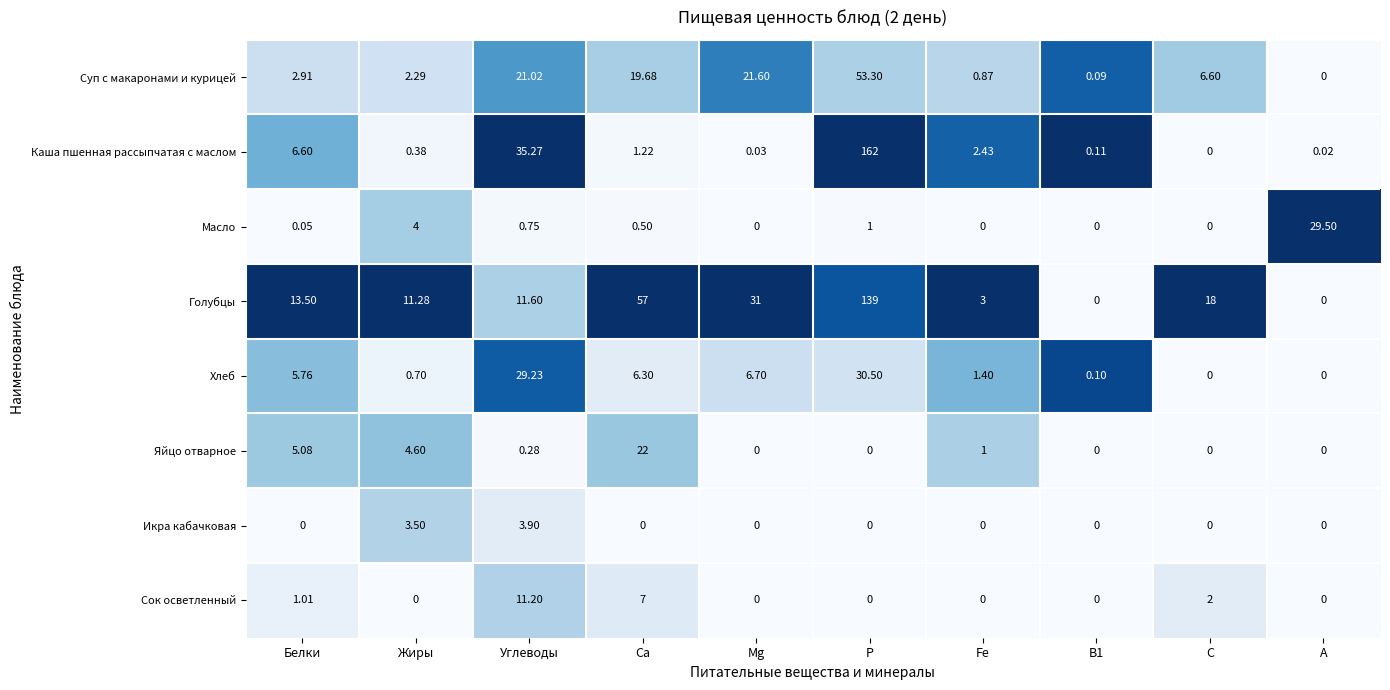

Which series has the largest total across all categories?

Голубцы